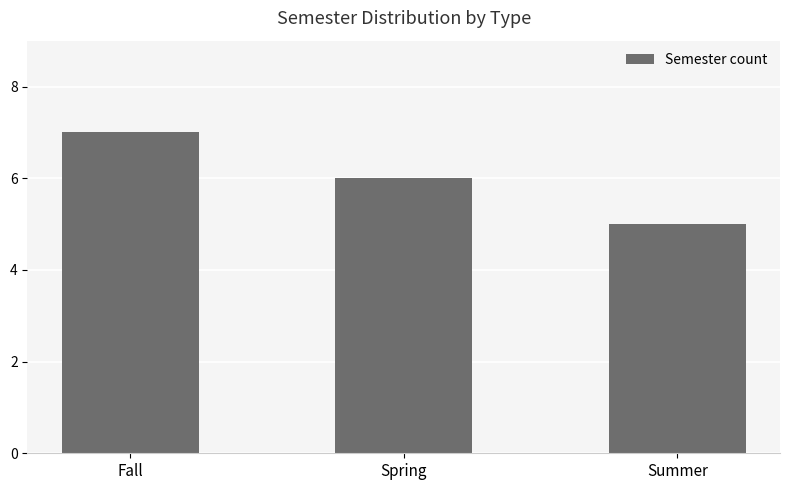

At which label is the value closest to 6?

Spring